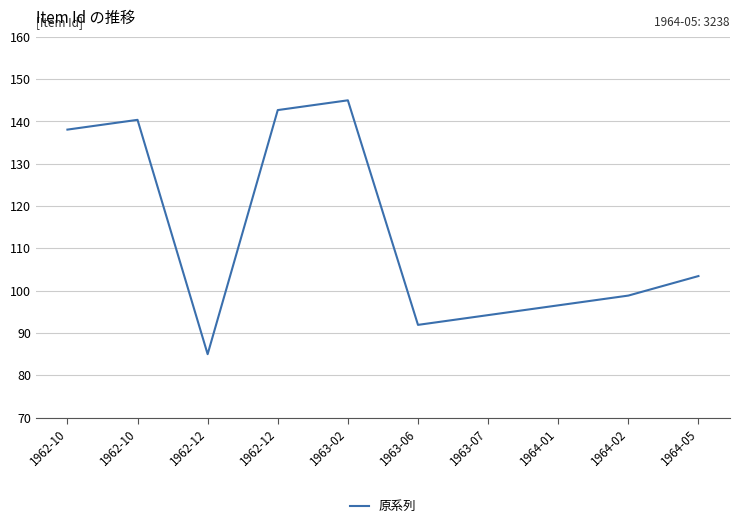

Is this an area chart (filled region under the line)?

No